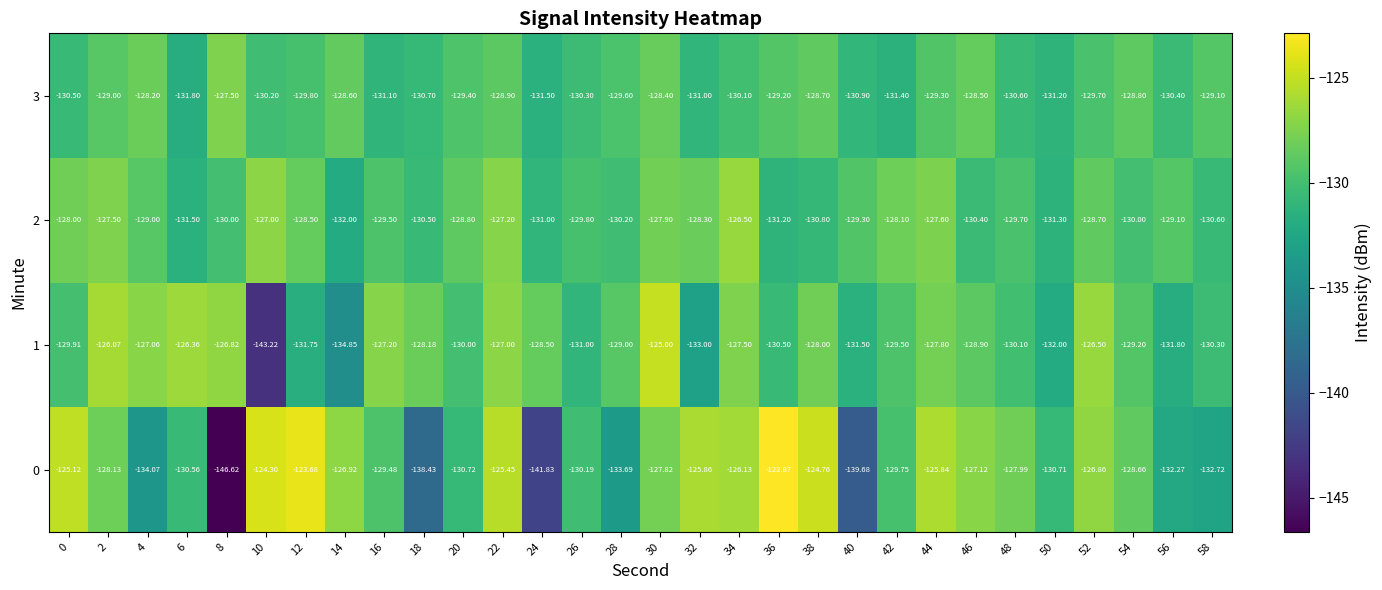

Is the value of 2 at 22 greater than the value of 3 at 30?

Yes